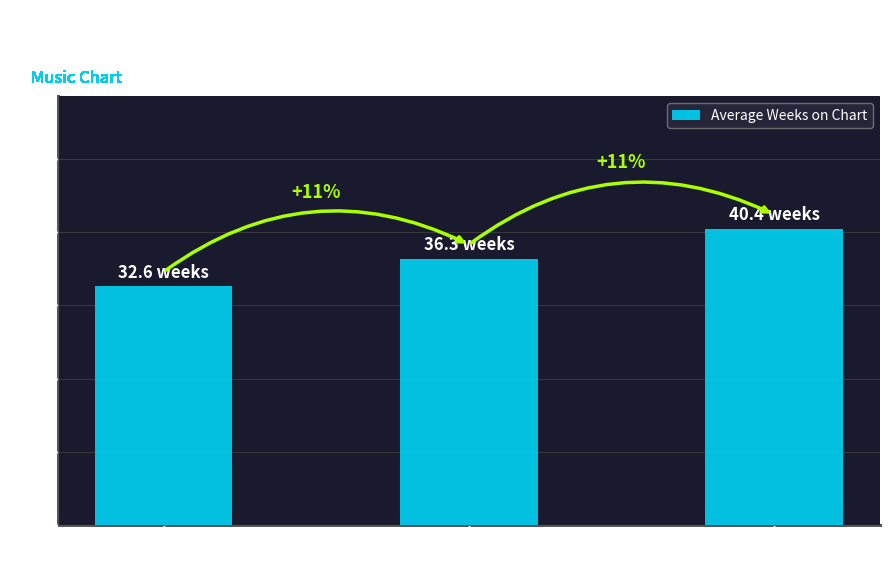

Reading right to left, transcribe all the data shown in this chart.

Down=40.4	No
Change=36.3	Up=32.6